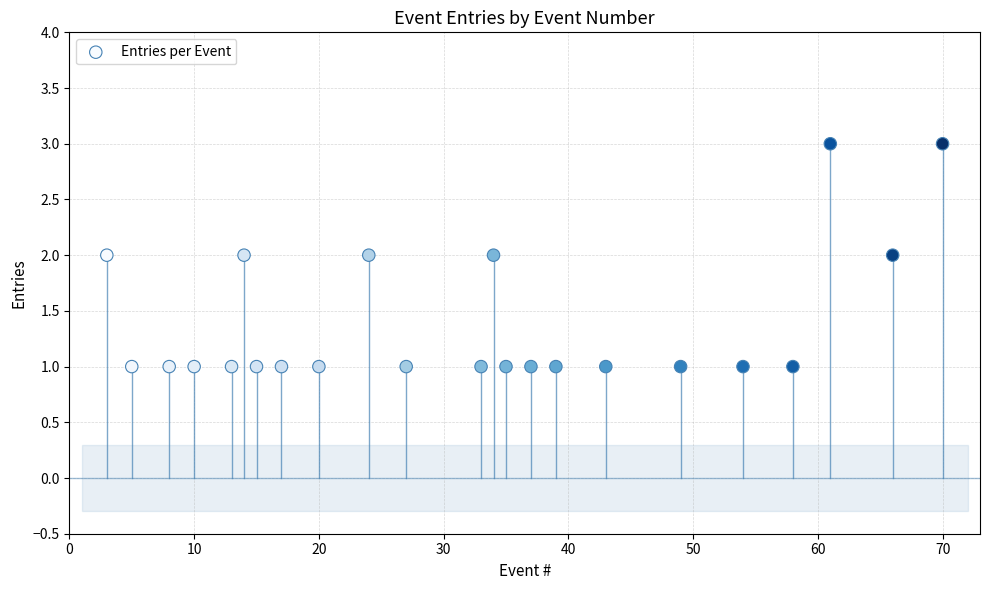

List the coordinates of all points as (X, Y) pairs, reading left to right.

(3, 2)  (5, 1)  (8, 1)  (10, 1)  (13, 1)  (14, 2)  (15, 1)  (17, 1)  (20, 1)  (24, 2)  (27, 1)  (33, 1)  (34, 2)  (35, 1)  (37, 1)  (39, 1)  (43, 1)  (49, 1)  (54, 1)  (58, 1)  (61, 3)  (66, 2)  (70, 3)